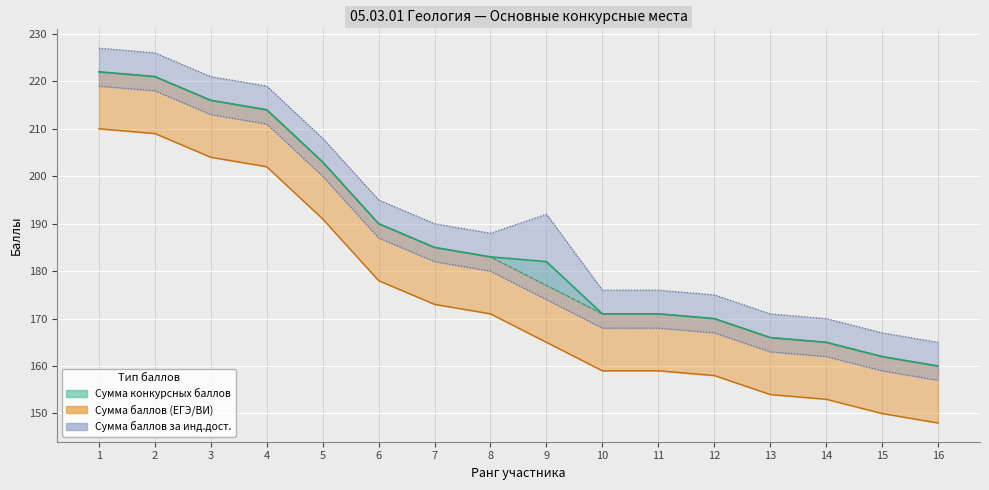

Is it true that Сумма баллов (ЕГЭ/ВИ) equals 125 at 5?

False